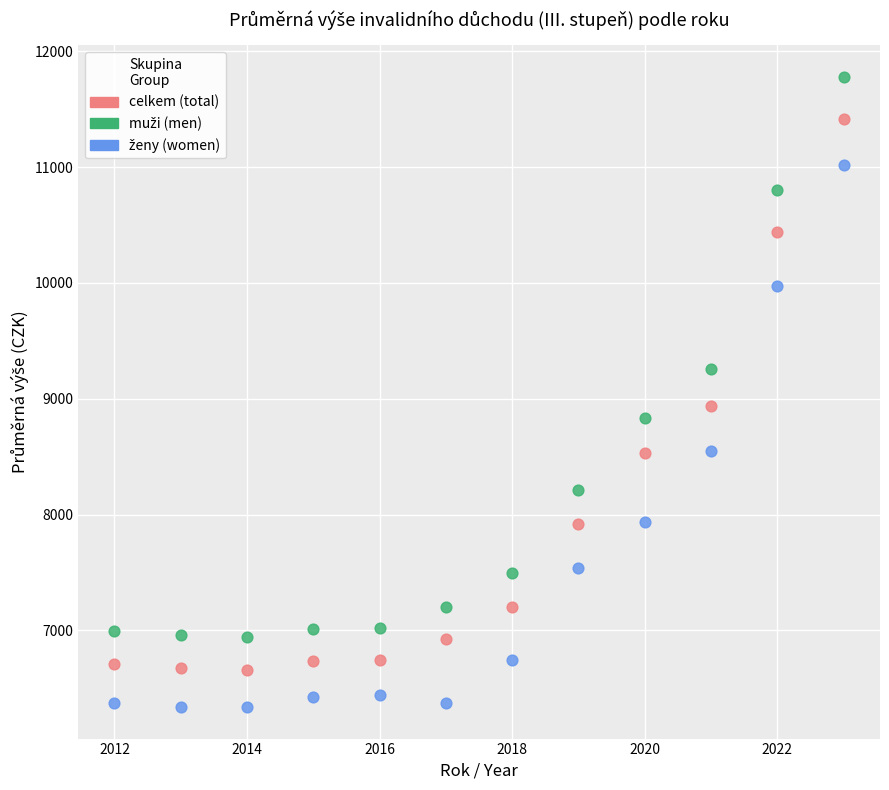

Across all series, what Y value is closest to 9059?

8942